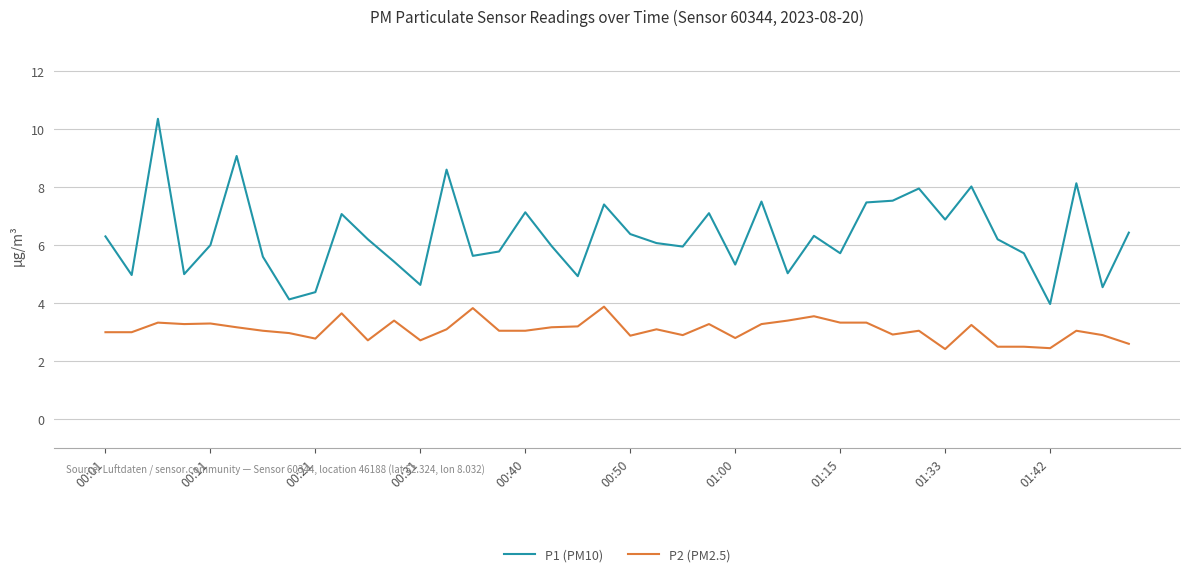

Rank the series by their maximum value, from lowest to highest.

P2 (PM2.5), P1 (PM10)